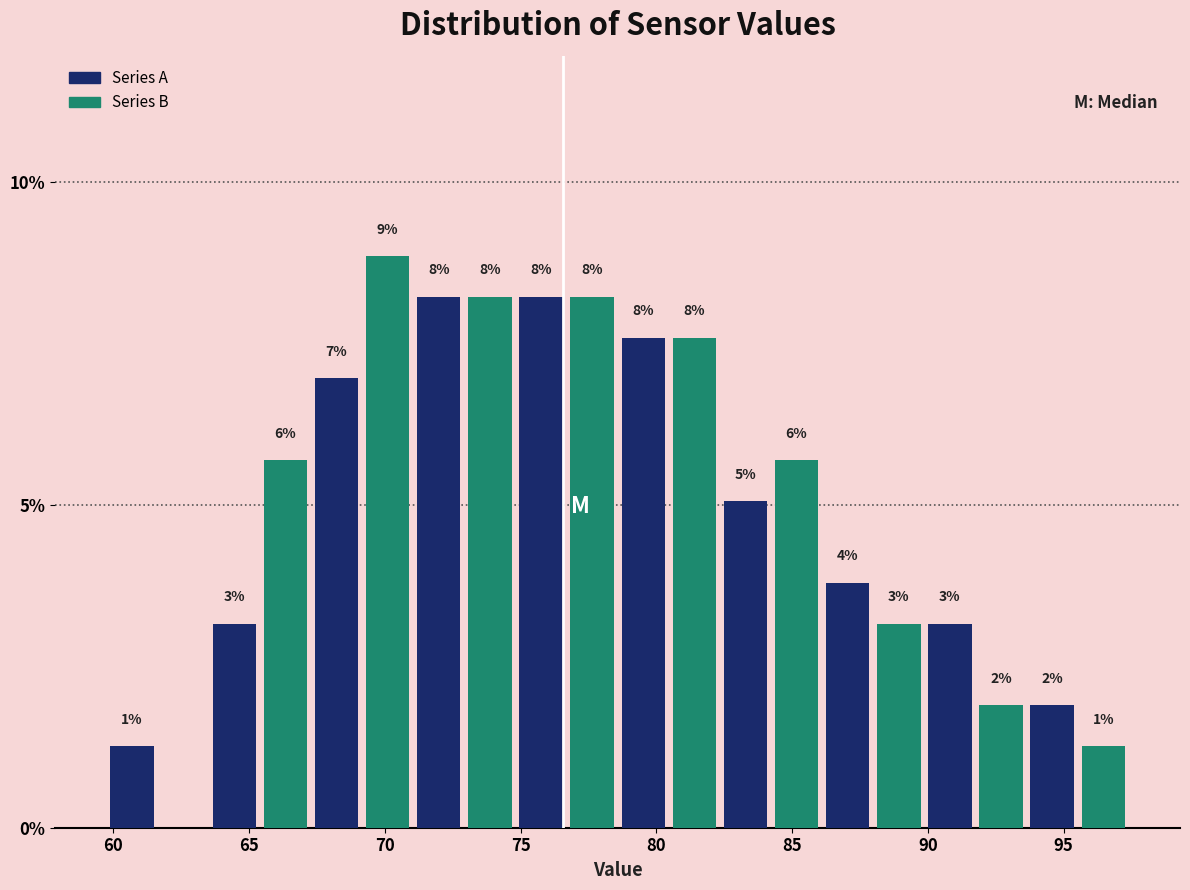

Read against the x-axis, roughly where is the centre of the tallest bar?

70.0